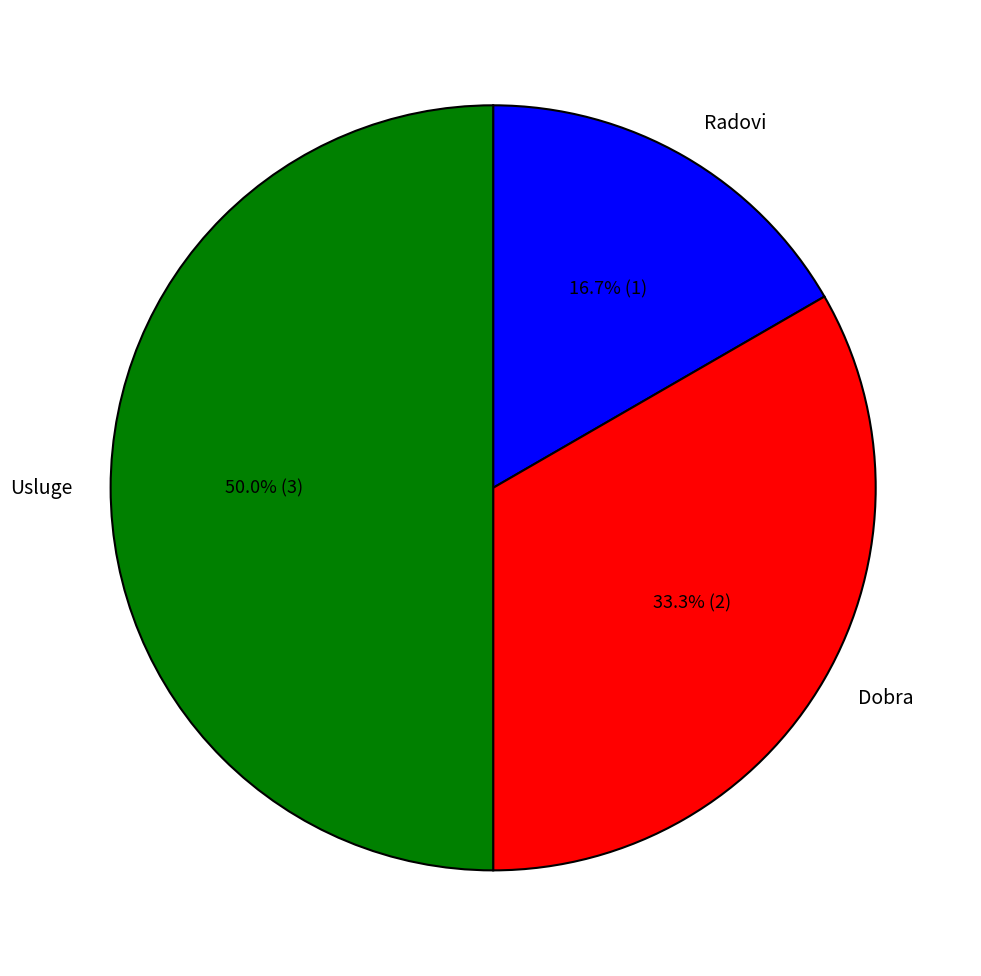

What percentage is the Radovi slice, to the nearest percent?

17%